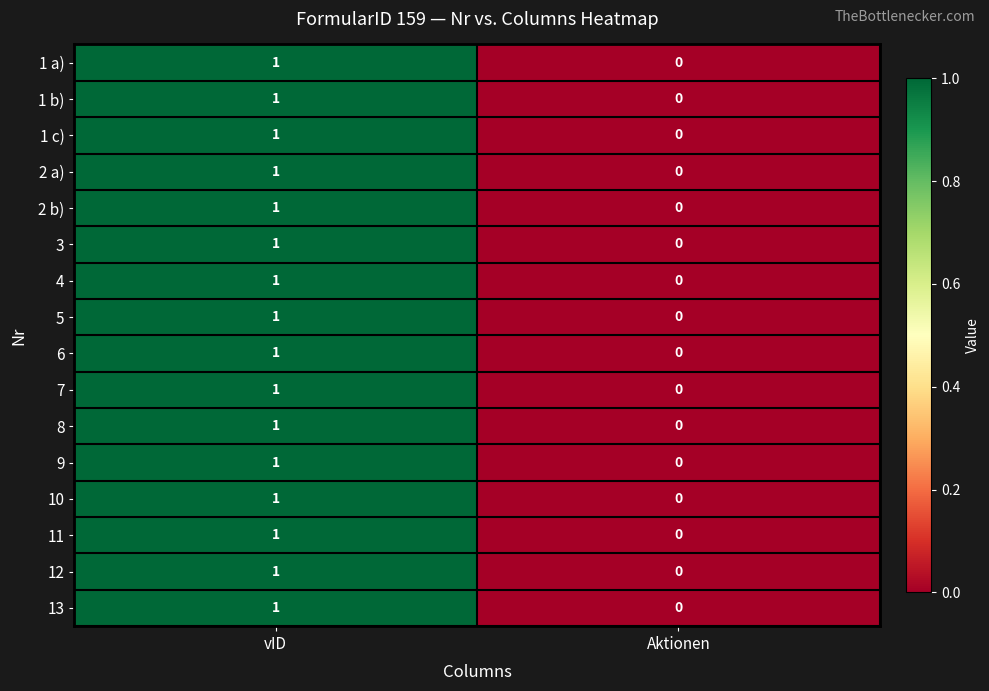

How many series are shown in this chart?

16